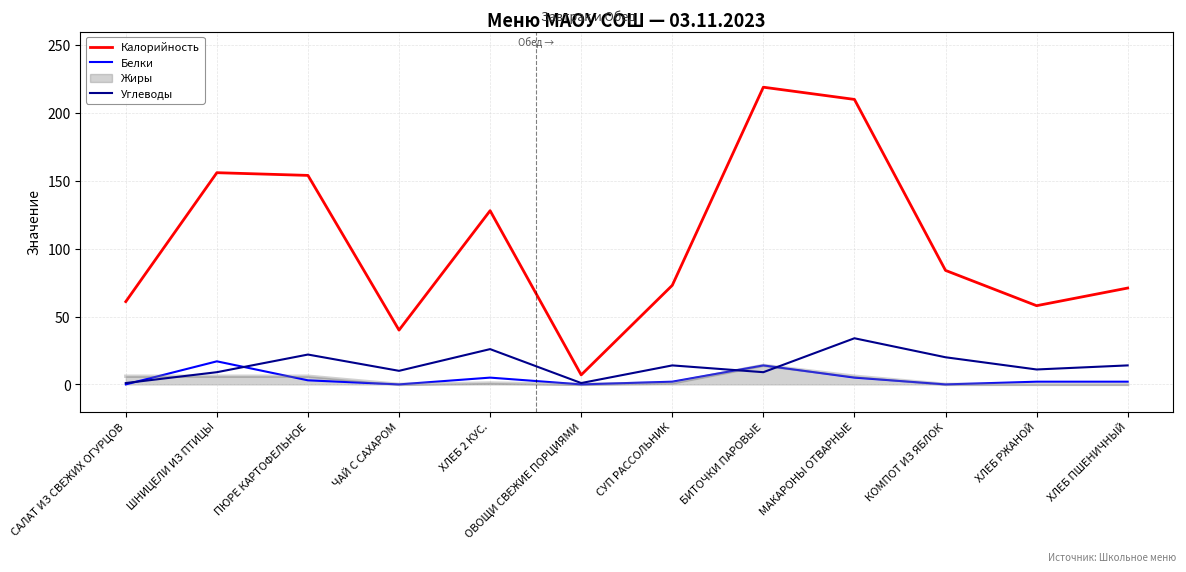

What is the difference between the second highest and minimum values in the Углеводы series?

25